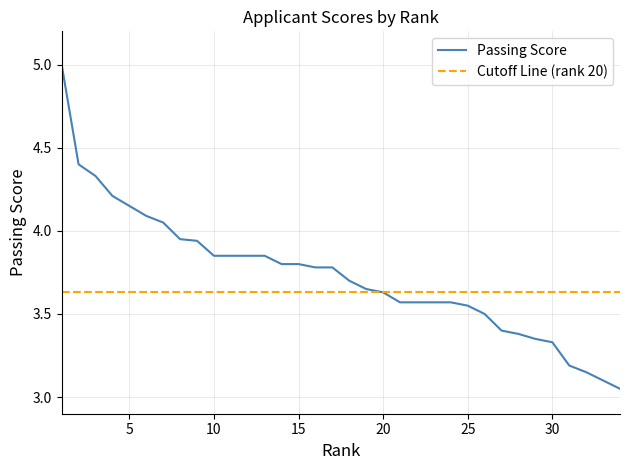

What are all the series names shown in the legend?

Passing Score, Cutoff Line (rank 20)